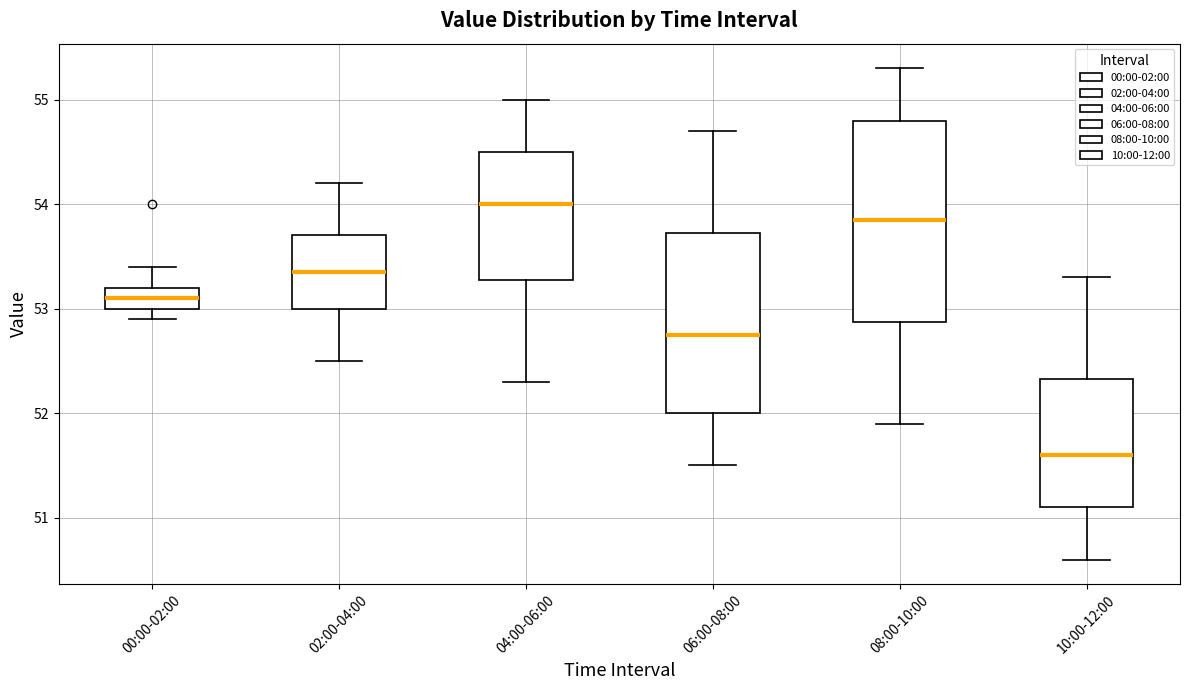

Comparing the boxes themselves (not the whiskers), which one is the tallest?

08:00-10:00